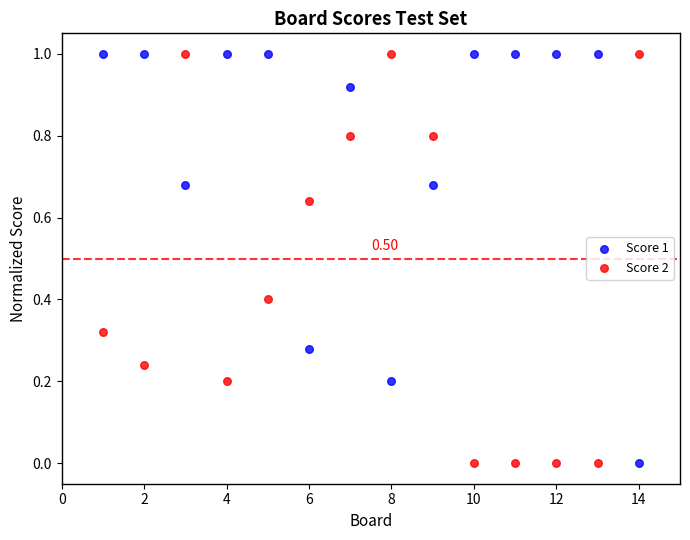

What is the X range (max minus min) for the scatter plot?

13.0